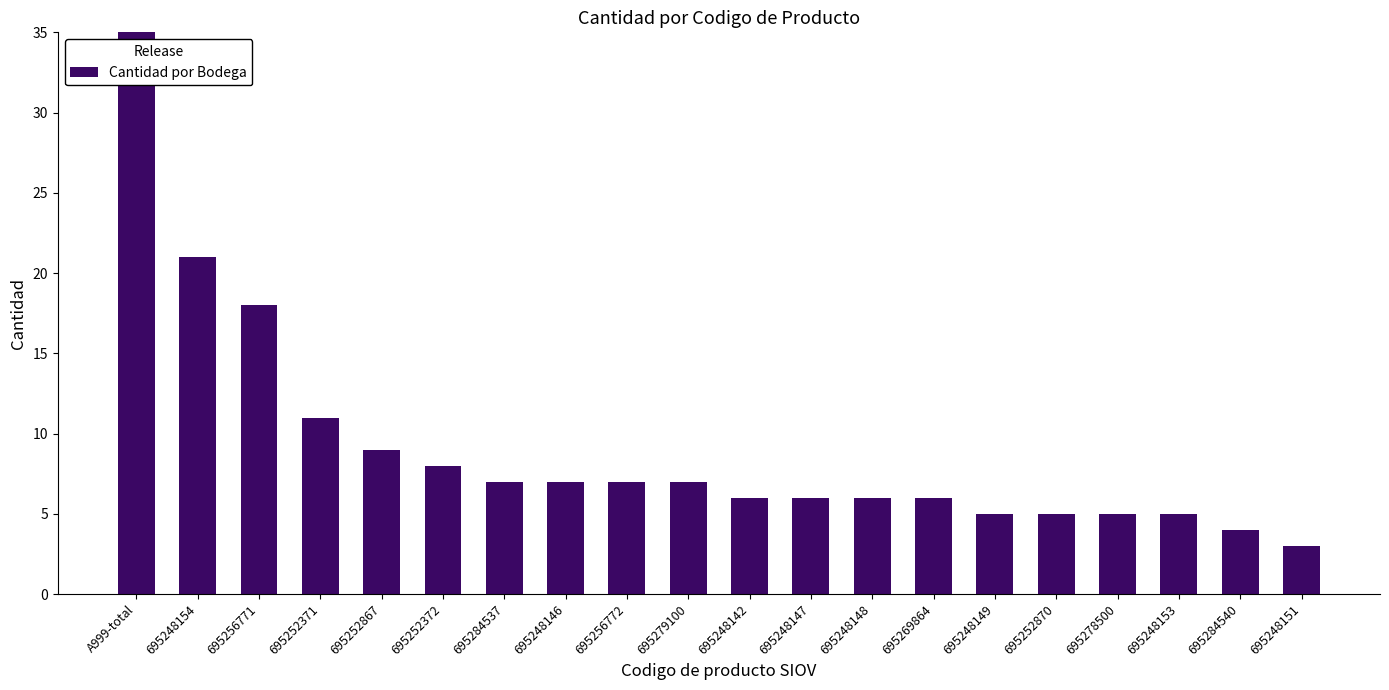

Reading right to left, transcribe all the data shown in this chart.

3	4	5	5	5	5	6	6	6	6	7	7	7	7	8	9	11	18	21	159